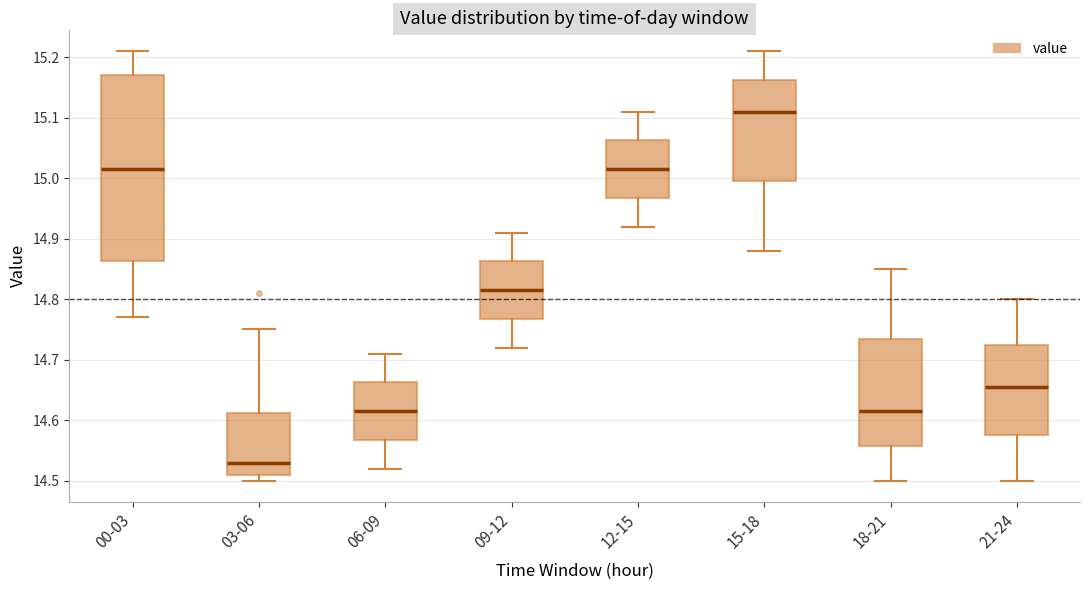

Which box is the tallest, from its lower edge to its upper edge?

00-03